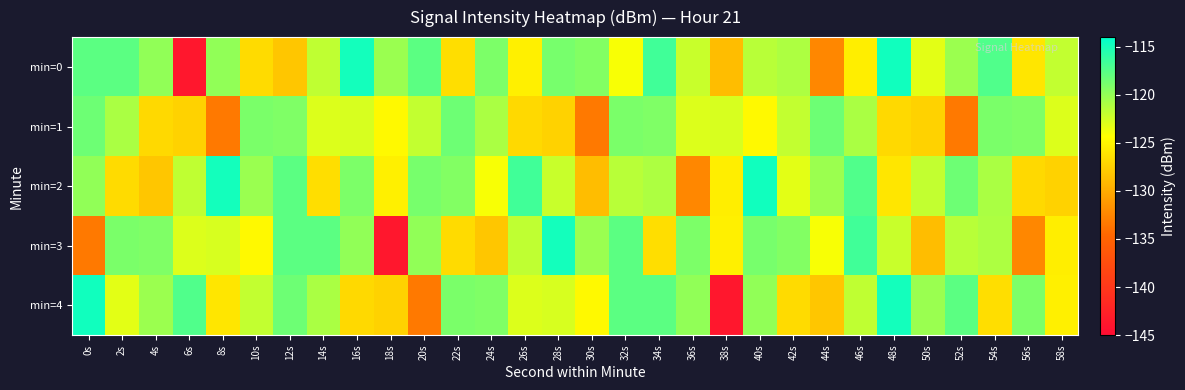

At how many categories does at least one series exceed -140?

30